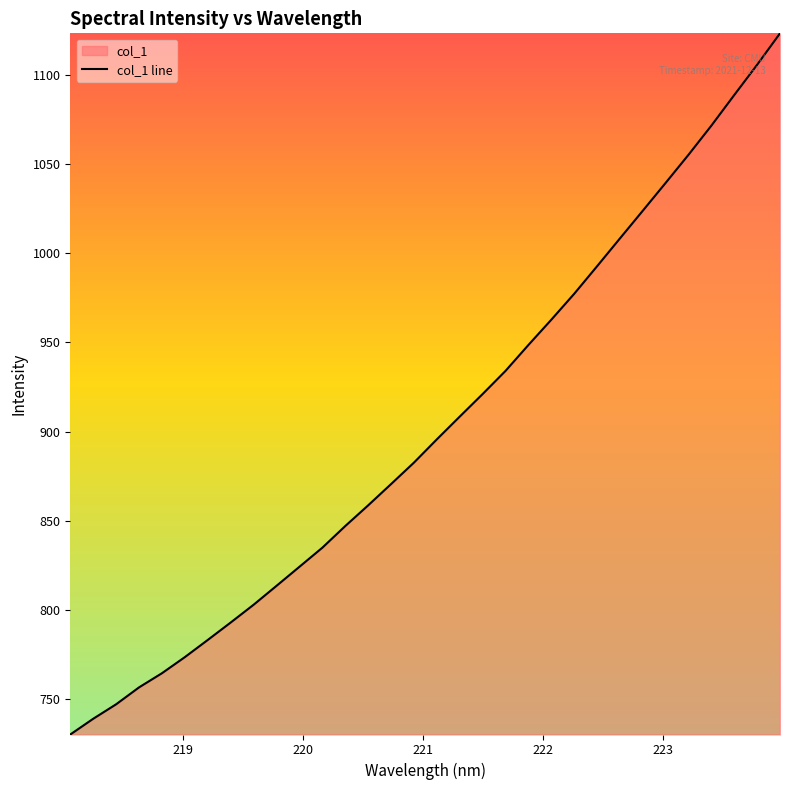

What is the smallest value displayed?

730.2